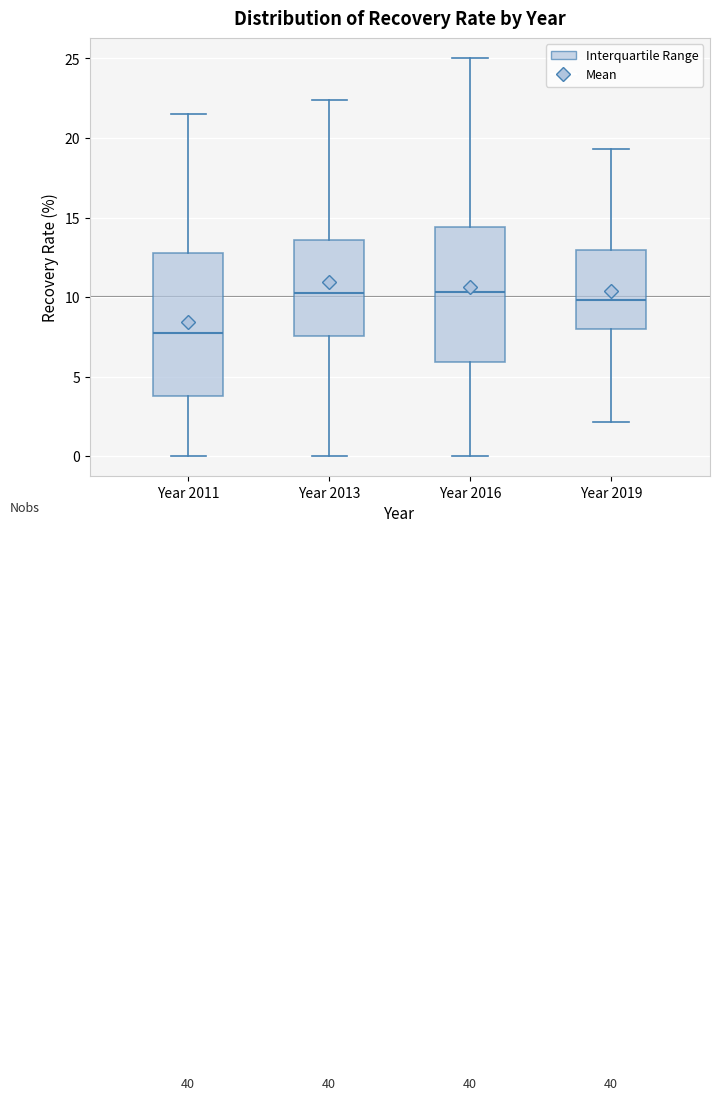

Which box has the lowest median line?

Year 2011